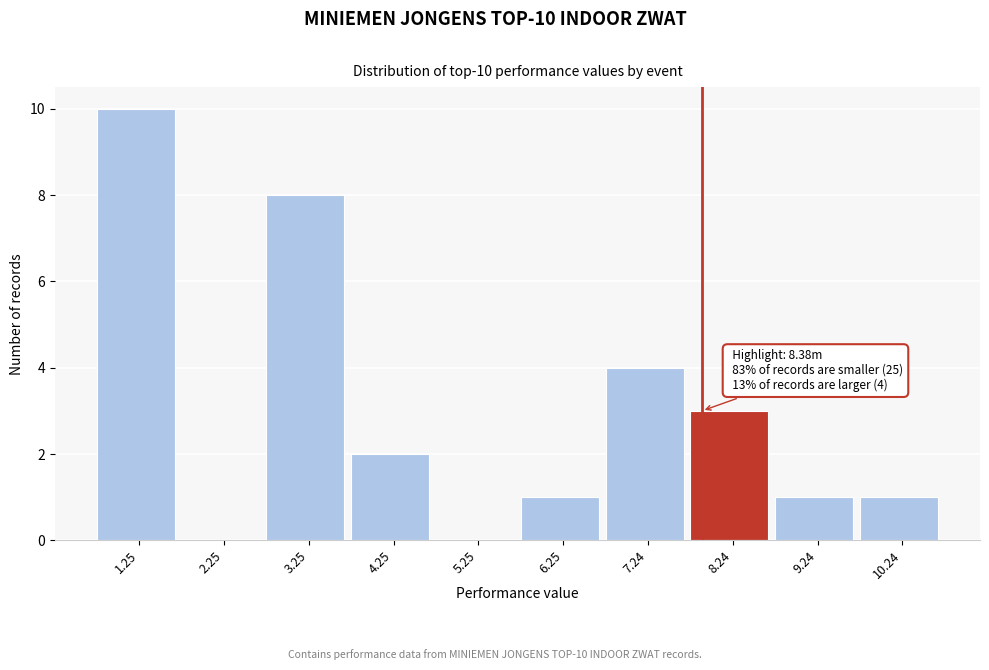

Reading right to left, what are all the values shown in this chart?

10.24=1	9.24=1	8.24=3	7.24=4	6.25=1	5.25=0	4.25=2	3.25=8	2.25=0	1.25=10